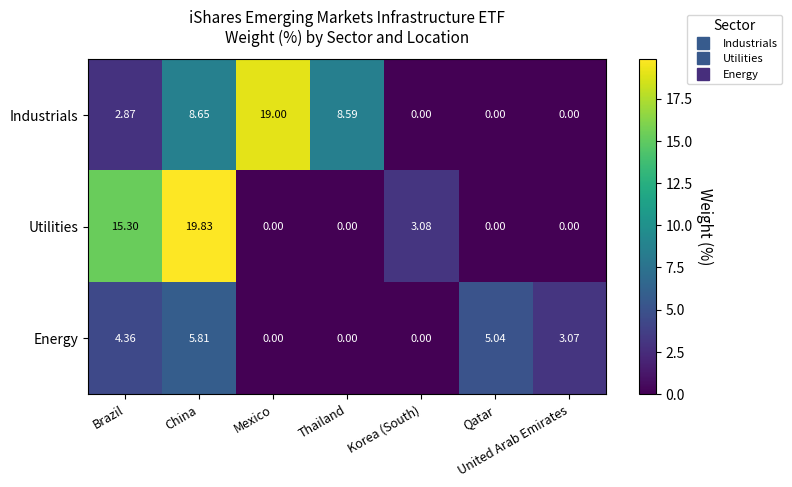

How many data points in Utilities are above 0?

3